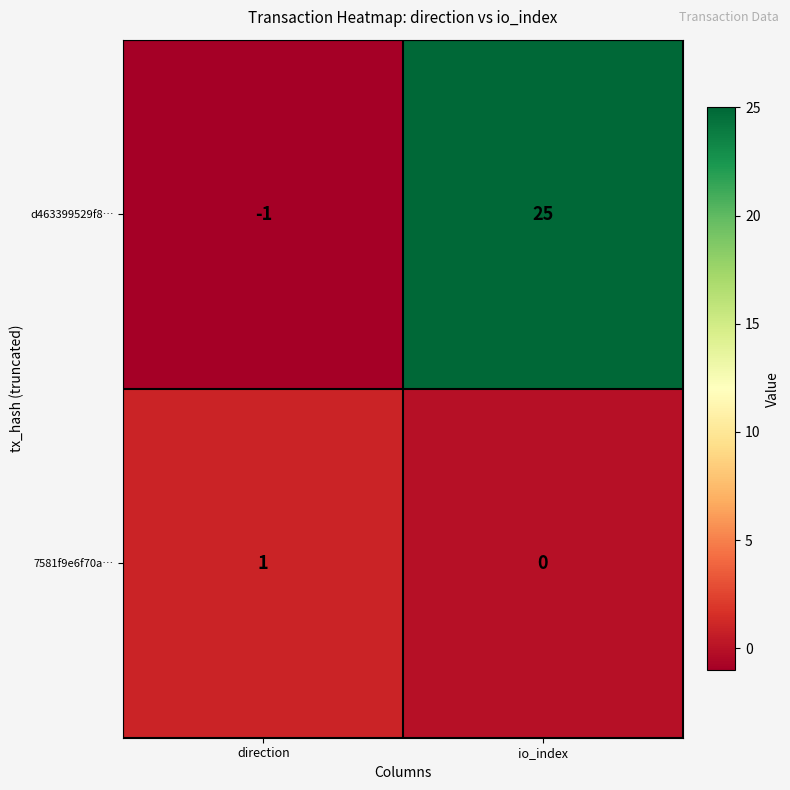

What is the sum of the d463399529f8… values at io_index and direction?

24